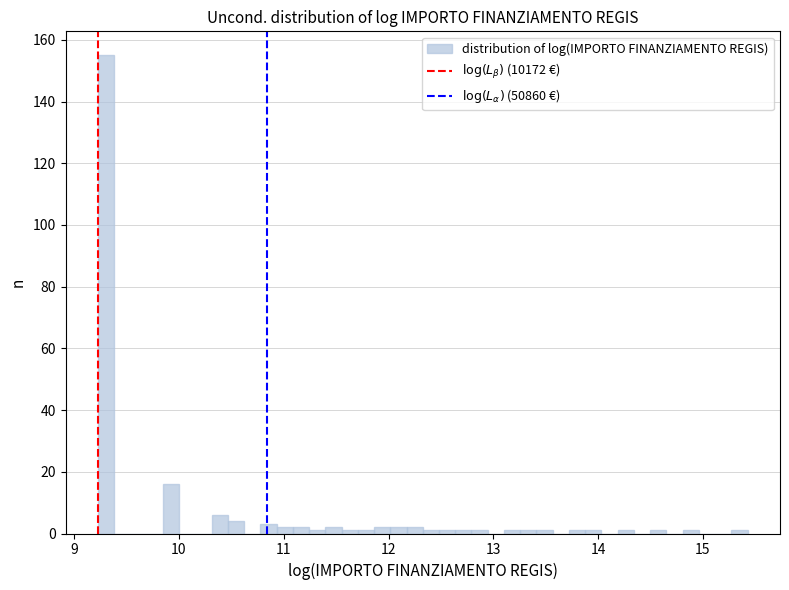

Read against the x-axis, roughly where is the centre of the tallest bar?

9.3